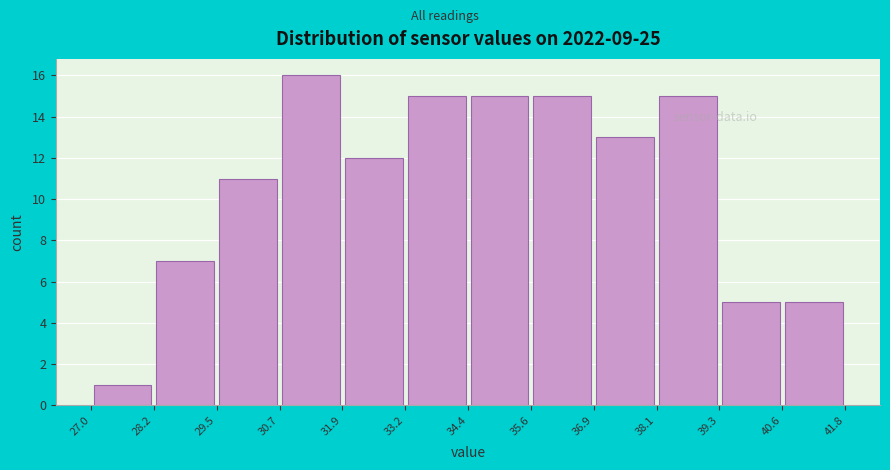

Reading left to right, list every bar in this chart as the range it spans on the x-axis followed by its height. The values are not printed on the chart, so give them approximately, as read against the axis.

27.0 to 28.2: 1
28.2 to 29.5: 7
29.5 to 30.7: 11
30.7 to 31.9: 16
31.9 to 33.2: 12
33.2 to 34.4: 15
34.4 to 35.6: 15
35.6 to 36.9: 15
36.9 to 38.1: 13
38.1 to 39.3: 15
39.3 to 40.6: 5
40.6 to 41.8: 5